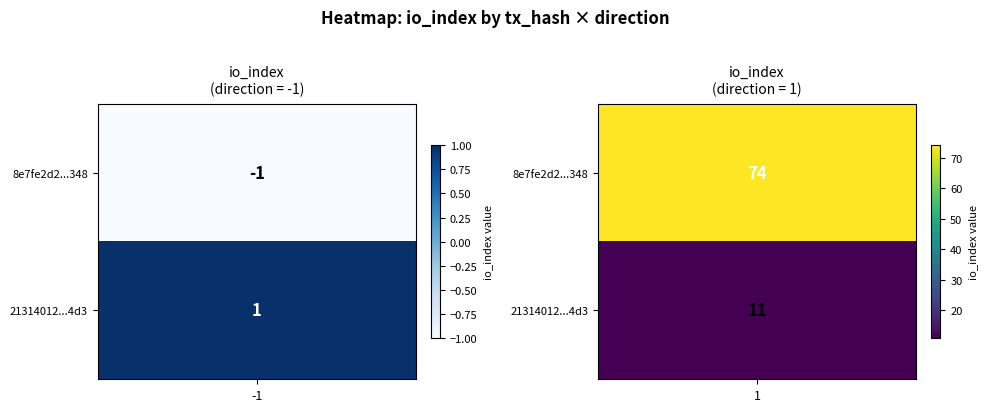

Which series has the largest total across all categories?

8e7fe2d2305b26925fe2bfd0d2bd3795764b348